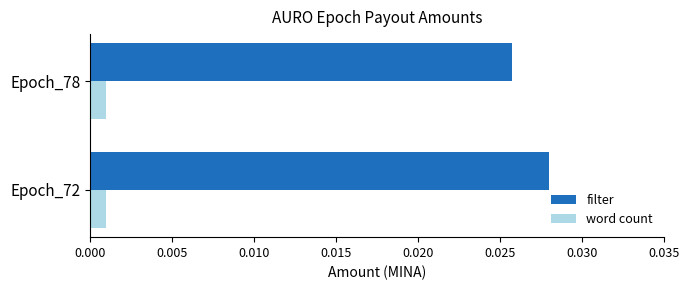

List the labels in order of filter value, largest first.

Epoch_72, Epoch_78